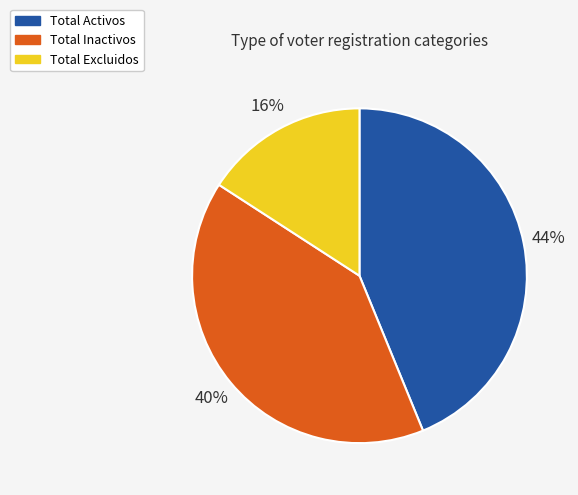

How many segments does this pie chart have?

3